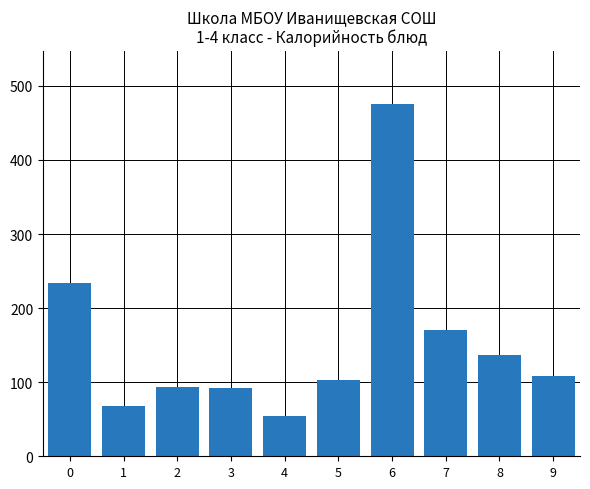

What is the sum of all values?

1538